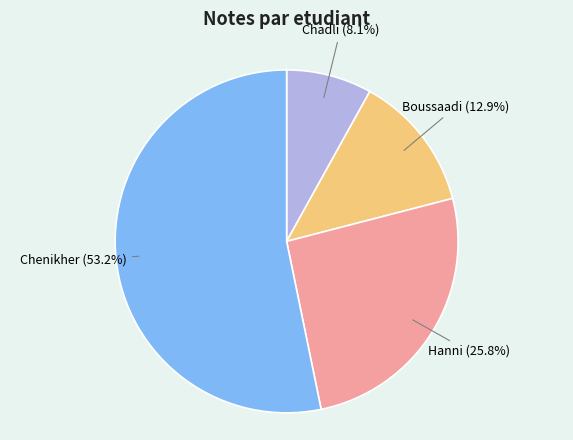

Rank the categories by value from highest to lowest.

Chenikher, Hanni, Boussaadi, Chadli